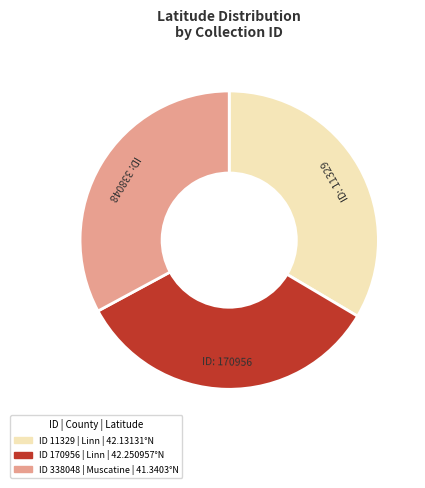

Is there a majority slice in this chart?

No